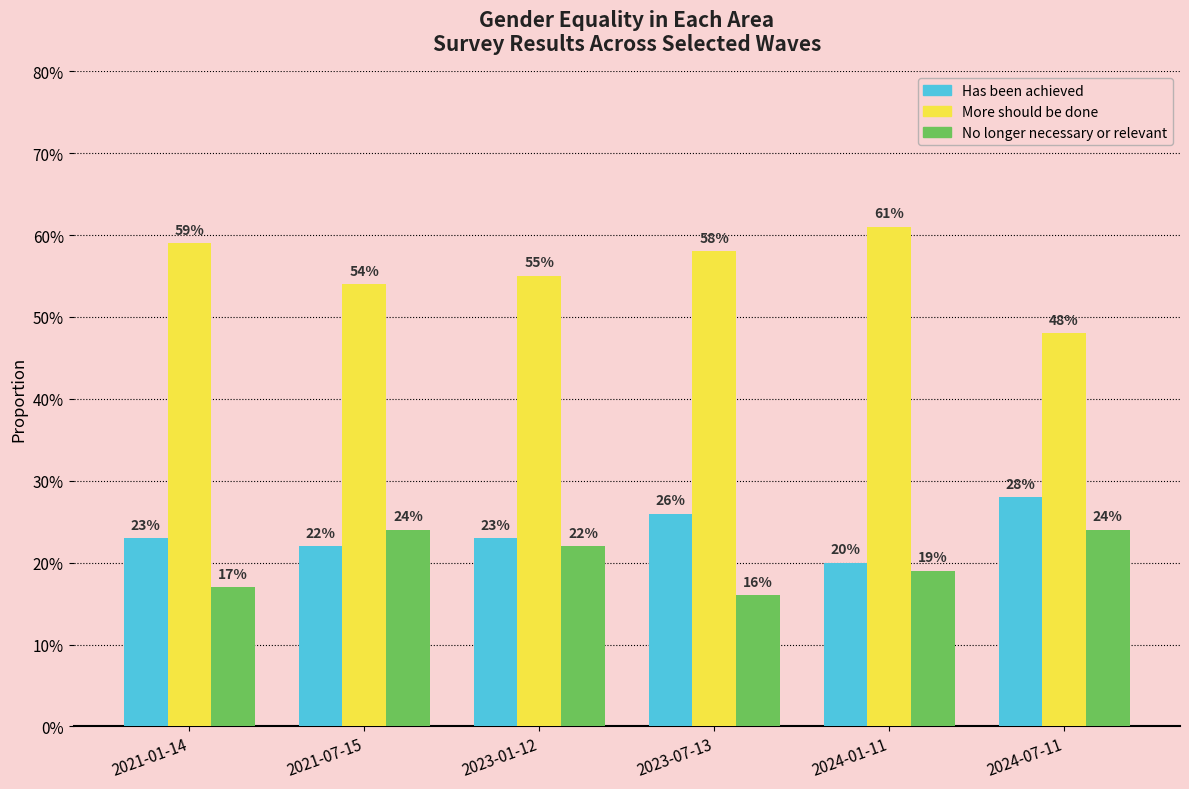

Is it true that No longer necessary or relevant equals 0.1 at 2023-07-13?

False